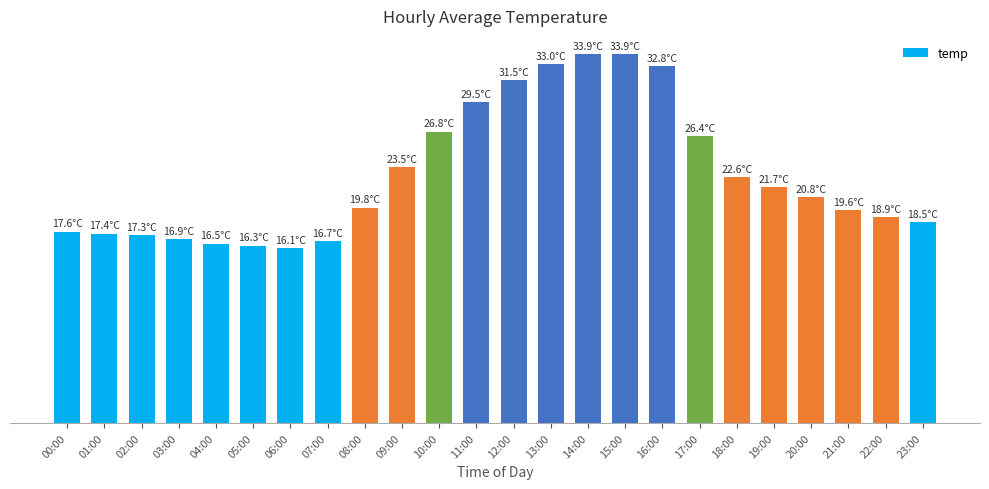

Does the chart contain any negative values?

No